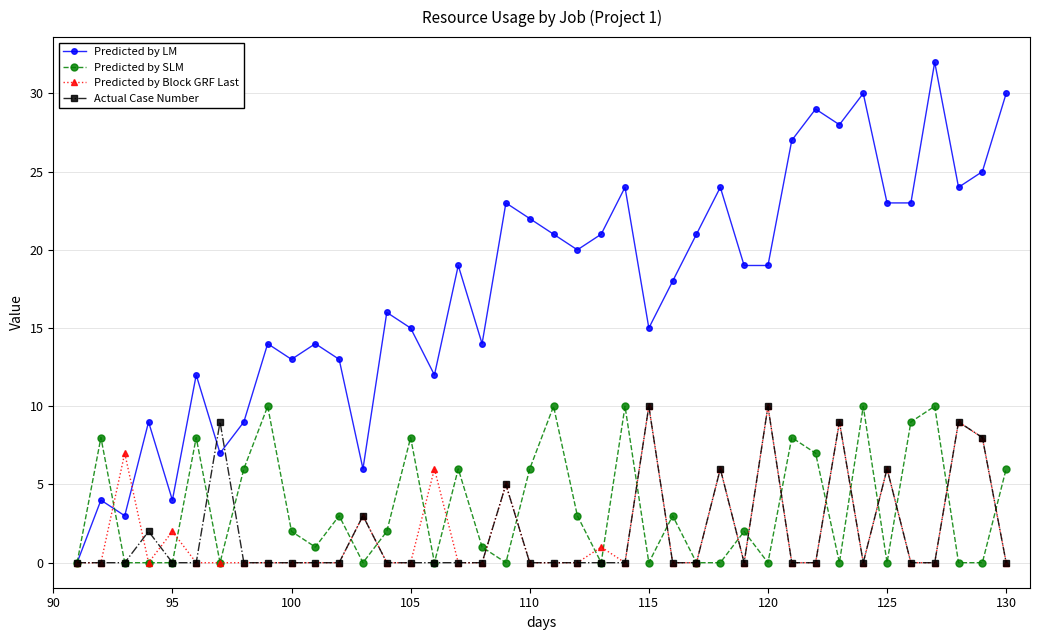

Which series has the largest range (max minus min)?

Predicted by LM